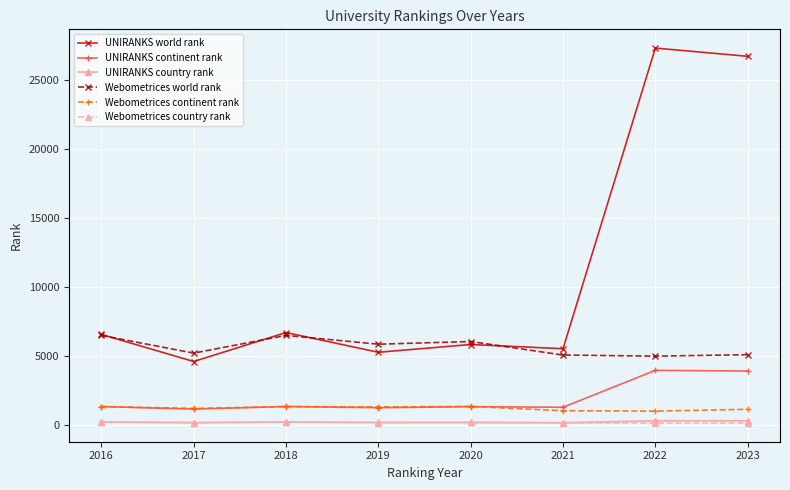

True or false: Webometrices country rank and UNIRANKS continent rank intersect in this chart.

False